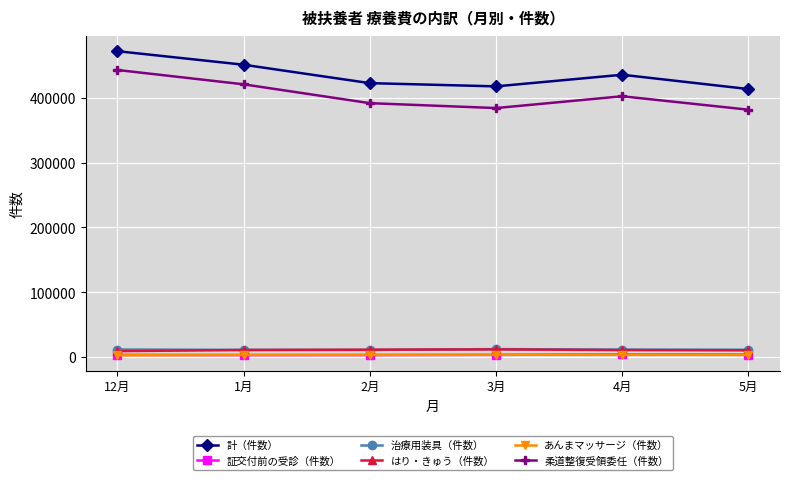

What is the smallest value displayed?

2634